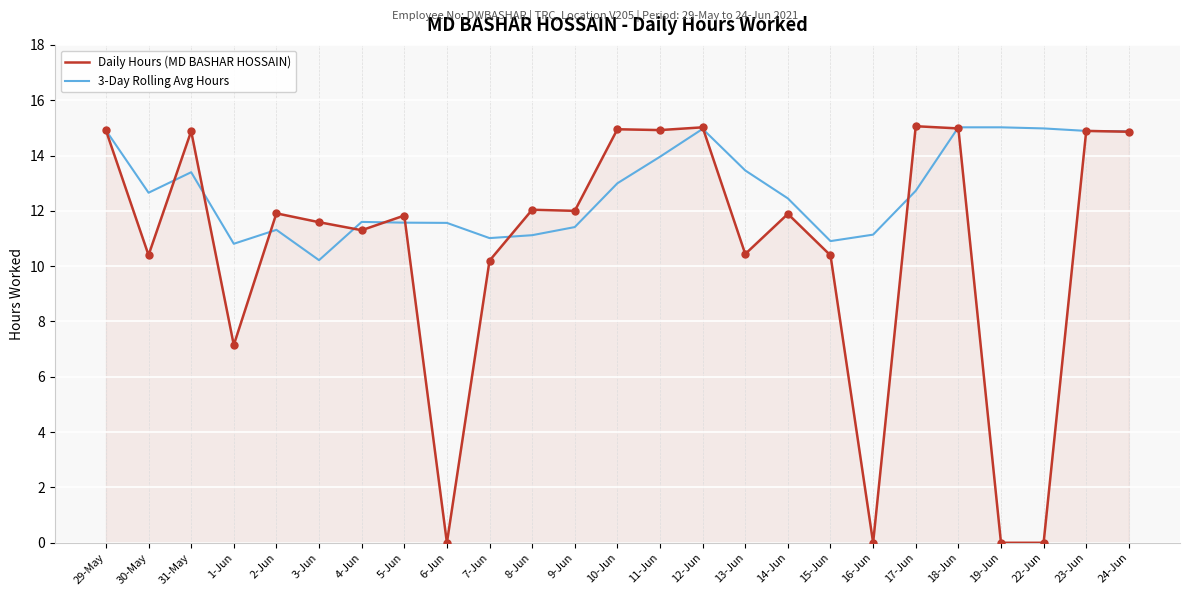

What is the total value across all series at 23-Jun?

29.8